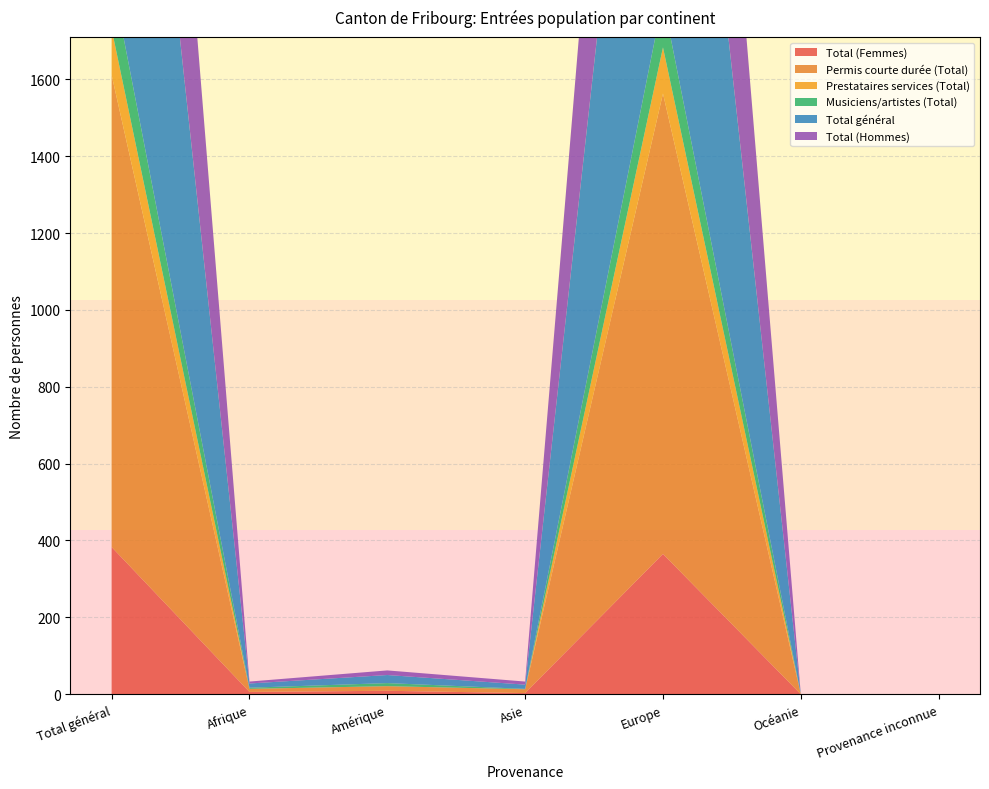

Reading left to right, transcribe all the data shown in this chart.

Total (Femmes): 383	6	9	3	365	0	0
Permis courte durée (Total): 1228	8	12	10	1198	0	0
Prestataires services (Total): 120	0	0	0	120	0	0
Musiciens/artistes (Total): 138	3	8	1	126	0	0
Total général: 1487	11	21	11	1444	0	0
Total (Hommes): 1104	5	12	8	1079	0	0